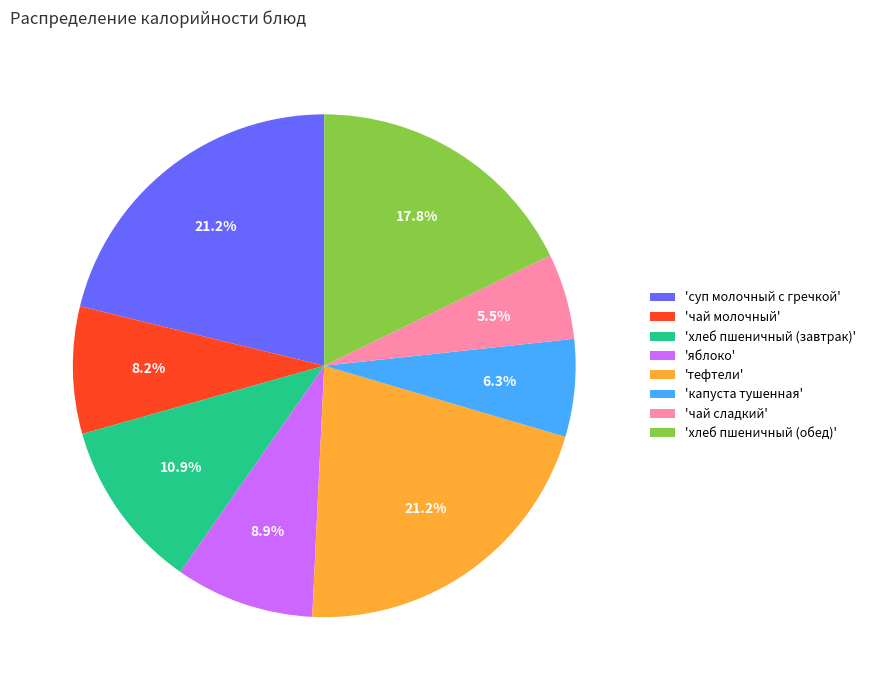

Is there any slice that represents more than half of the pie?

No